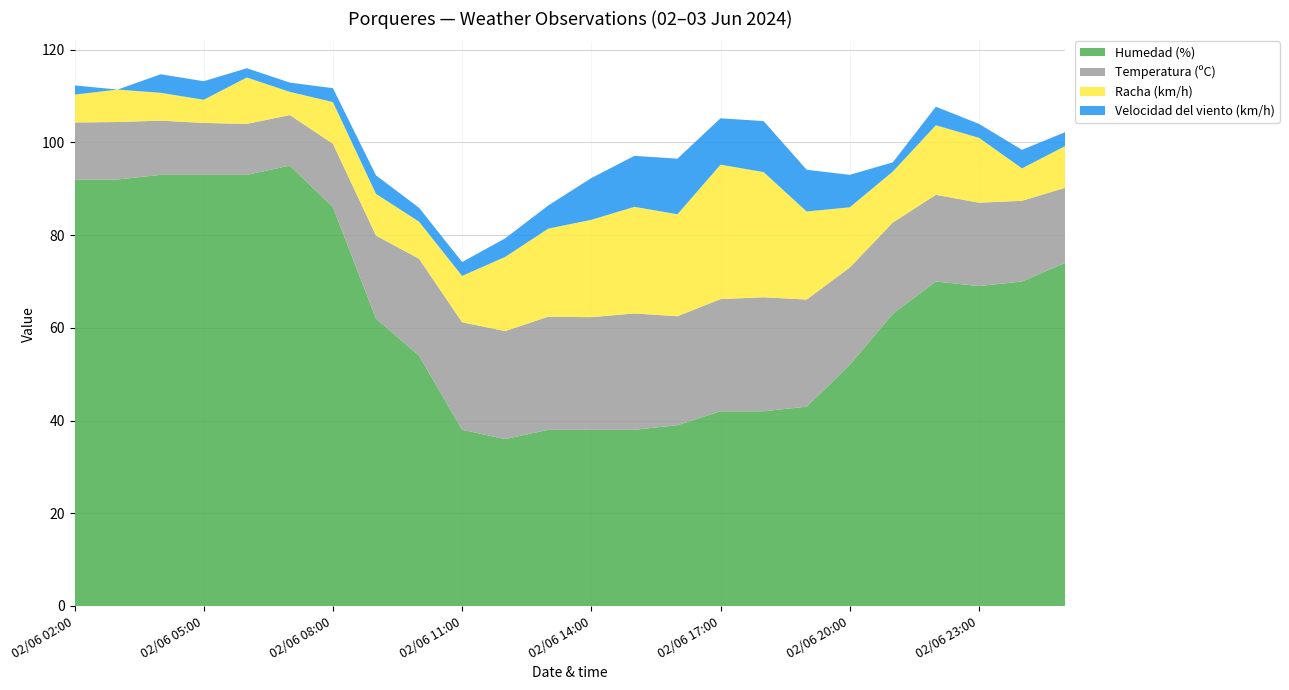

Reading left to right, transcribe all the data shown in this chart.

Temperatura (ºC): 02/06 02:00=12.3	02/06 03:00=12.4	02/06 04:00=11.7	02/06 05:00=11.2	02/06 06:00=11.0	02/06 07:00=10.9	02/06 08:00=13.7	02/06 09:00=17.9	02/06 10:00=20.9	02/06 11:00=23.2	02/06 12:00=23.3	02/06 13:00=24.4	02/06 14:00=24.3	02/06 15:00=25.1	02/06 16:00=23.5	02/06 17:00=24.2	02/06 18:00=24.6	02/06 19:00=23.1	02/06 20:00=21.0	02/06 21:00=19.7	02/06 22:00=18.7	02/06 23:00=18.0	03/06 00:00=17.4	03/06 01:00=16.2
Velocidad del viento (km/h): 02/06 02:00=2.0	02/06 03:00=0.0	02/06 04:00=4.0	02/06 05:00=4.0	02/06 06:00=2.0	02/06 07:00=2.0	02/06 08:00=3.0	02/06 09:00=4.0	02/06 10:00=3.0	02/06 11:00=3.0	02/06 12:00=4.0	02/06 13:00=5.0	02/06 14:00=9.0	02/06 15:00=11.0	02/06 16:00=12.0	02/06 17:00=10.0	02/06 18:00=11.0	02/06 19:00=9.0	02/06 20:00=7.0	02/06 21:00=2.0	02/06 22:00=4.0	02/06 23:00=3.0	03/06 00:00=4.0	03/06 01:00=3.0
Humedad (%): 02/06 02:00=92.0	02/06 03:00=92.0	02/06 04:00=93.0	02/06 05:00=93.0	02/06 06:00=93.0	02/06 07:00=95.0	02/06 08:00=86.0	02/06 09:00=62.0	02/06 10:00=54.0	02/06 11:00=38.0	02/06 12:00=36.0	02/06 13:00=38.0	02/06 14:00=38.0	02/06 15:00=38.0	02/06 16:00=39.0	02/06 17:00=42.0	02/06 18:00=42.0	02/06 19:00=43.0	02/06 20:00=52.0	02/06 21:00=63.0	02/06 22:00=70.0	02/06 23:00=69.0	03/06 00:00=70.0	03/06 01:00=74.0
Racha (km/h): 02/06 02:00=6.0	02/06 03:00=7.0	02/06 04:00=6.0	02/06 05:00=5.0	02/06 06:00=10.0	02/06 07:00=5.0	02/06 08:00=9.0	02/06 09:00=9.0	02/06 10:00=8.0	02/06 11:00=10.0	02/06 12:00=16.0	02/06 13:00=19.0	02/06 14:00=21.0	02/06 15:00=23.0	02/06 16:00=22.0	02/06 17:00=29.0	02/06 18:00=27.0	02/06 19:00=19.0	02/06 20:00=13.0	02/06 21:00=11.0	02/06 22:00=15.0	02/06 23:00=14.0	03/06 00:00=7.0	03/06 01:00=9.0